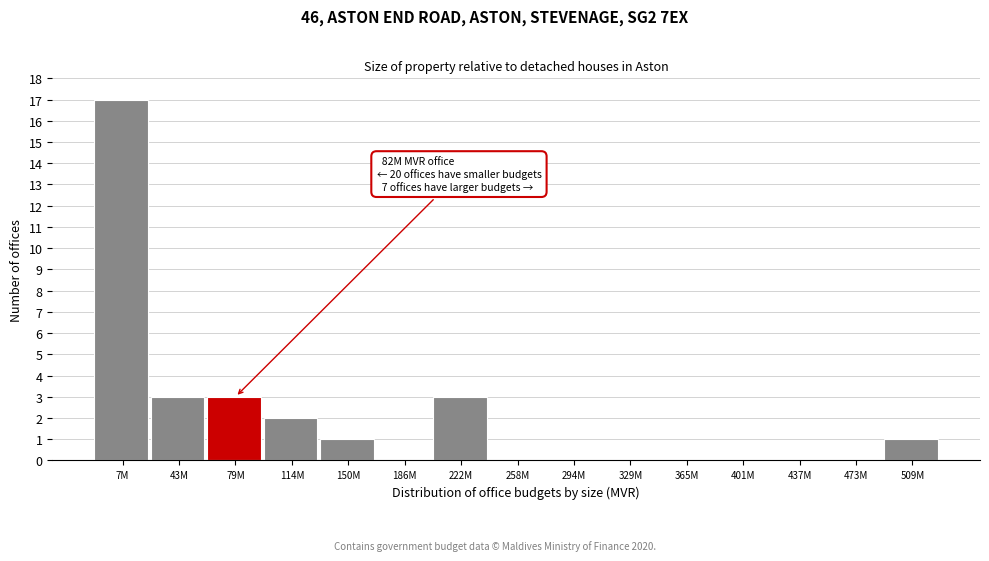

Which label corresponds to the largest value in the chart?

7M